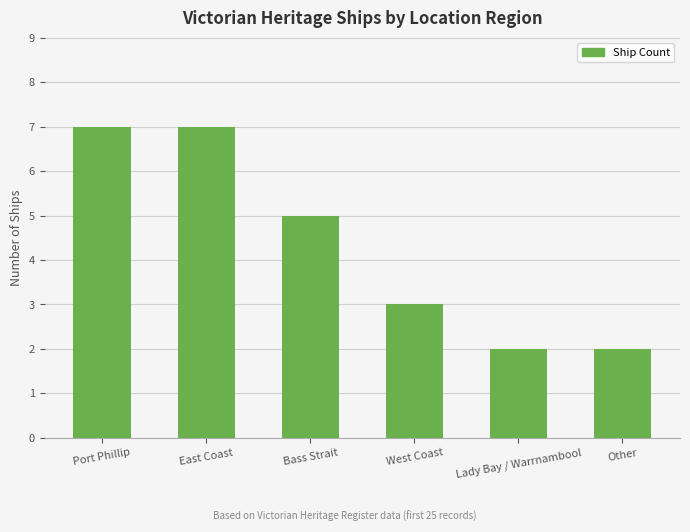

What is the greatest value displayed?

7